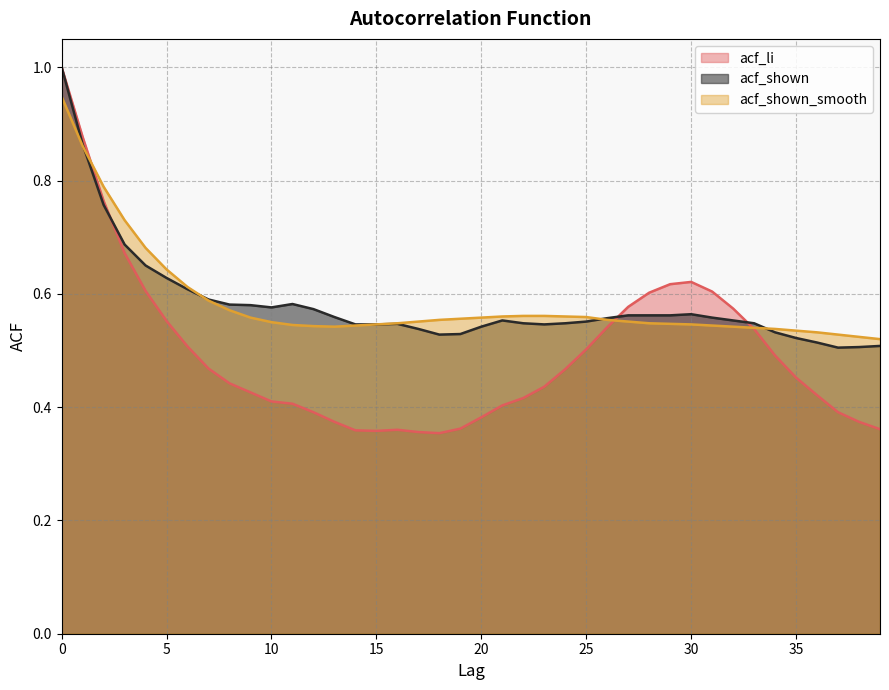

What is the approximate value of acf_shown_smooth at 8?

0.6